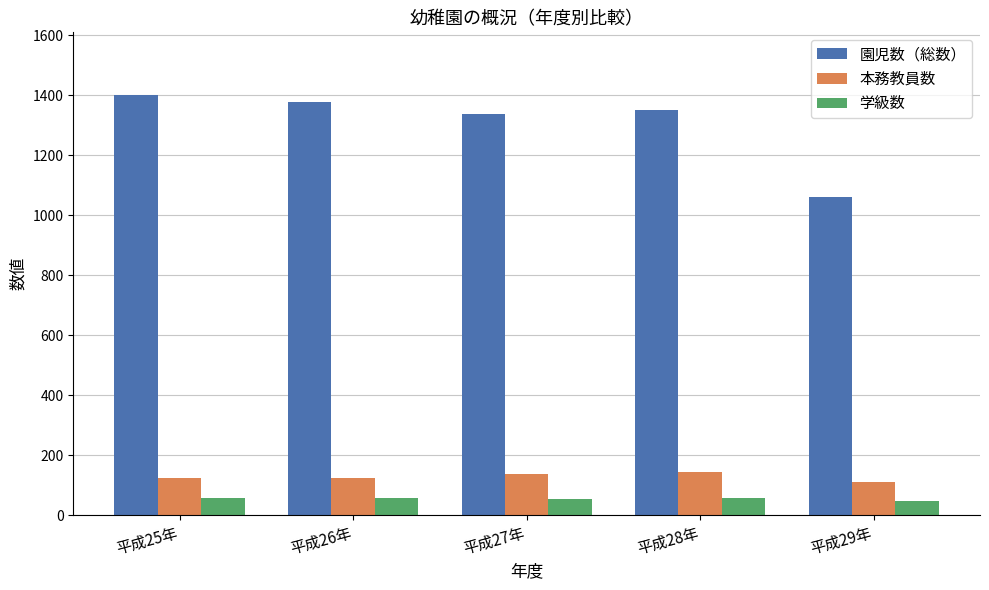

What is the lowest value of the 園児数（総数） series?

1062